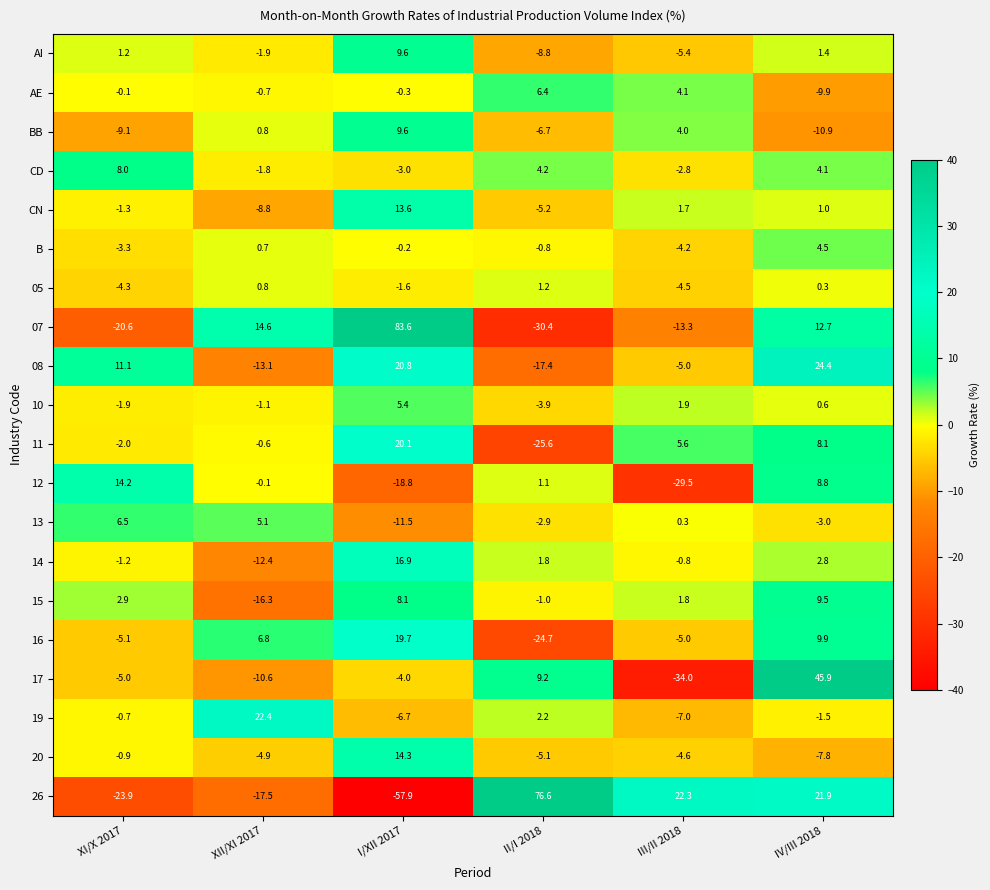

What is the sum of the 14 values at I/XII 2017 and XI/X 2017?

15.7